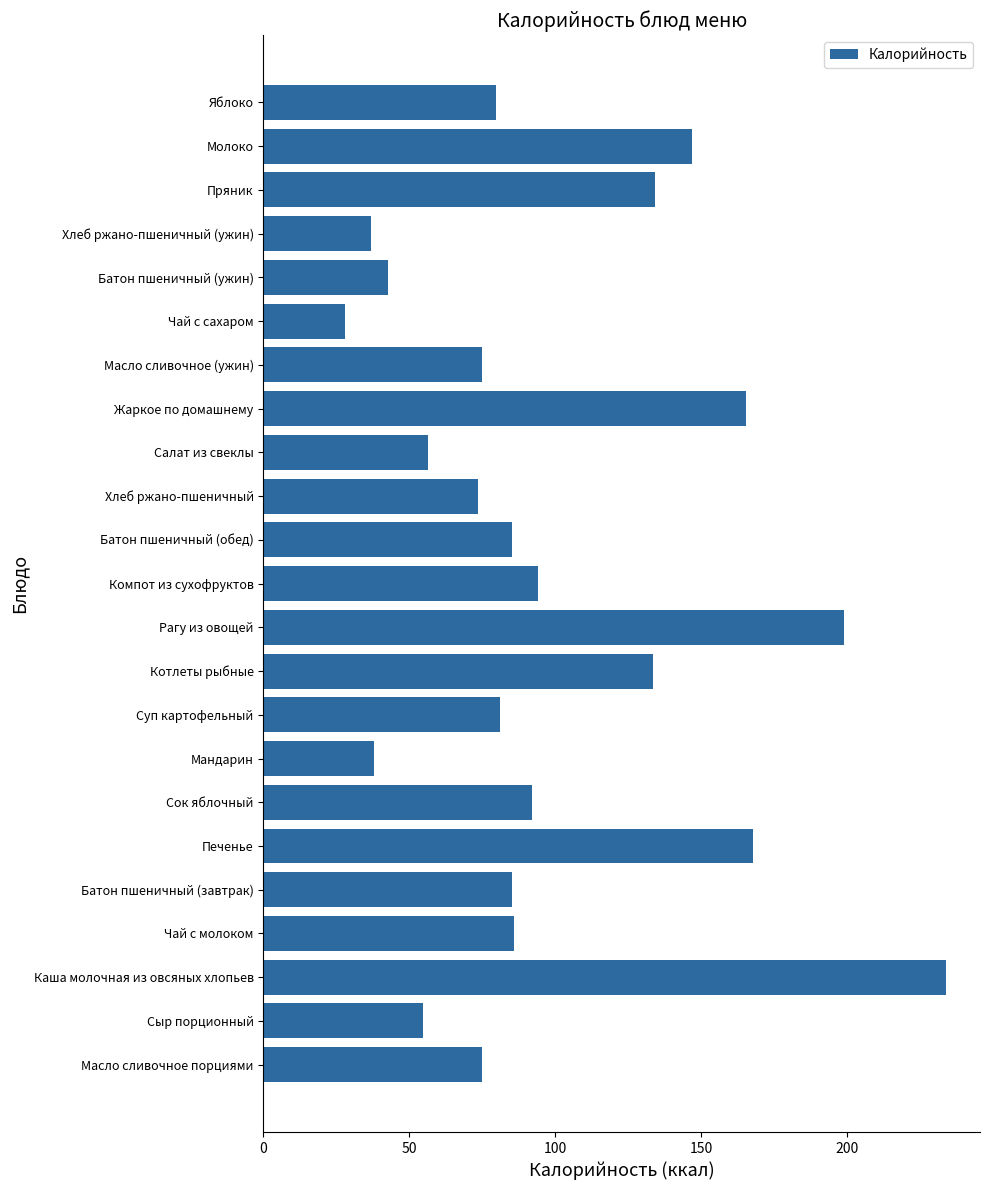

Between Мандарин and Котлеты рыбные, which is larger?

Котлеты рыбные